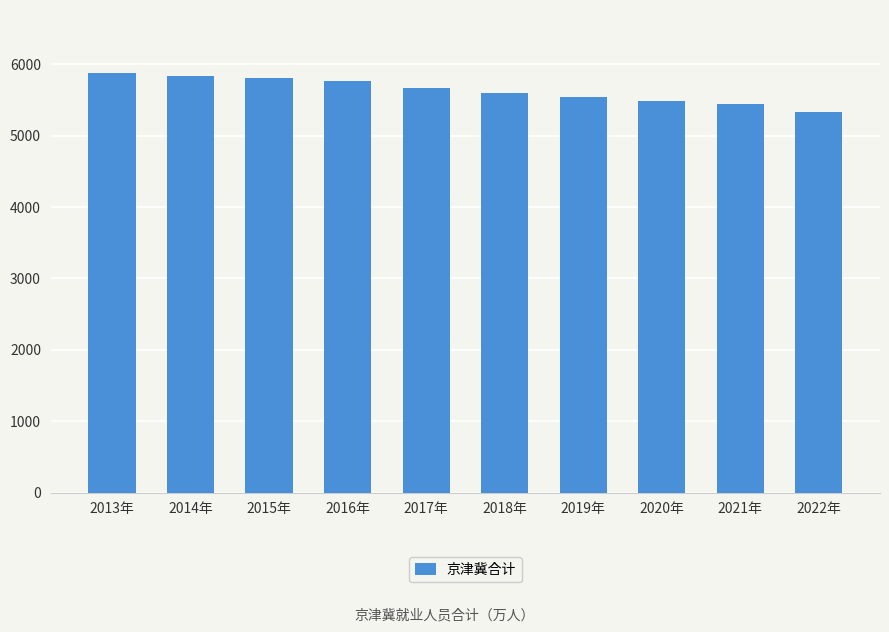

Is it true that the value at 2014年 is 1880.1?

False